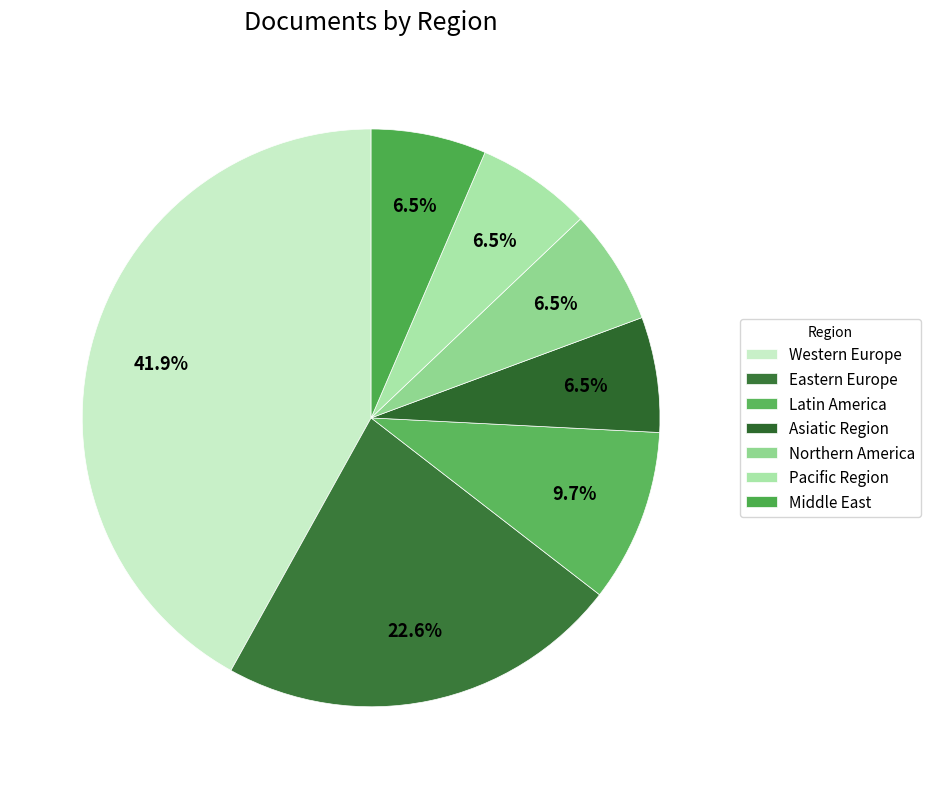

Do Latin America and Pacific Region together represent more than half of the pie?

No